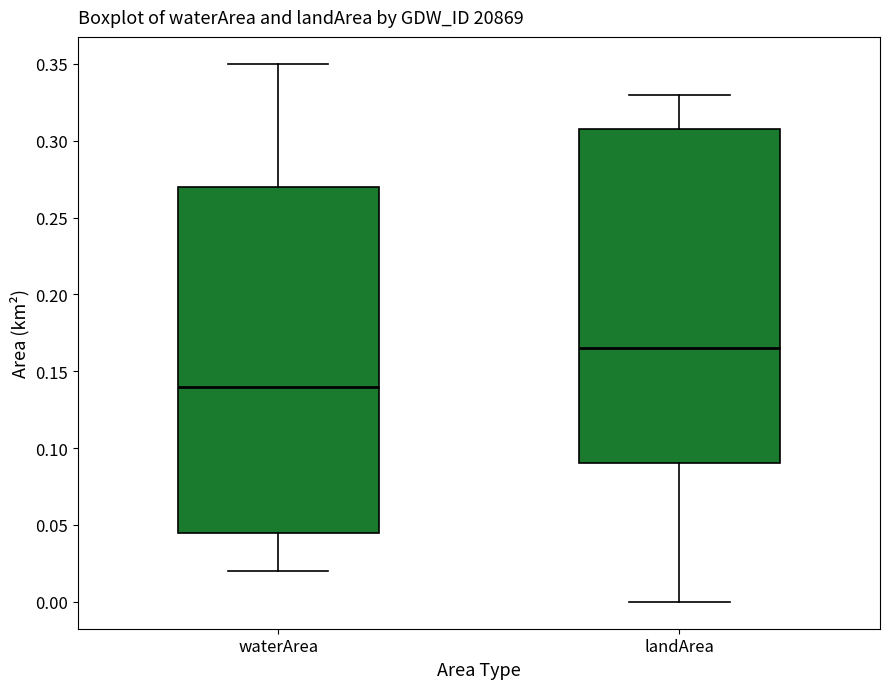

Which box's median line is the lowest?

waterArea